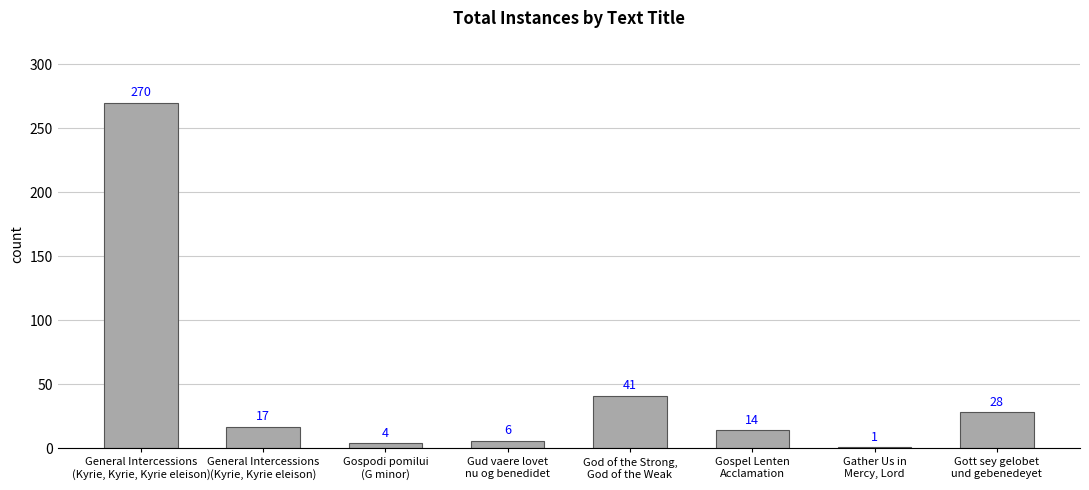

At which label does the data first exceed 17?

General Intercessions
(Kyrie, Kyrie, Kyrie eleison)